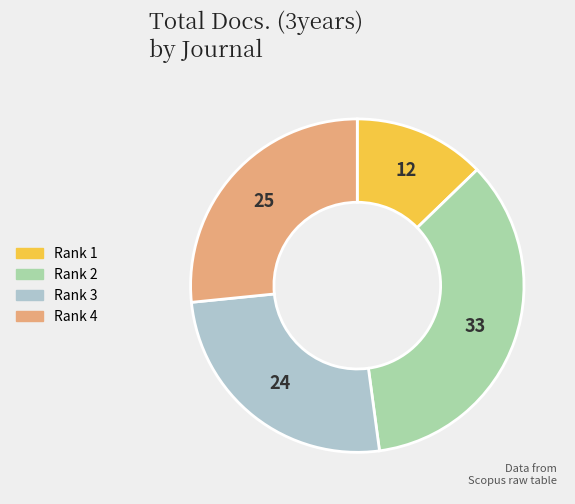

Rank the categories by value from lowest to highest.

Rank 1, Rank 3, Rank 4, Rank 2